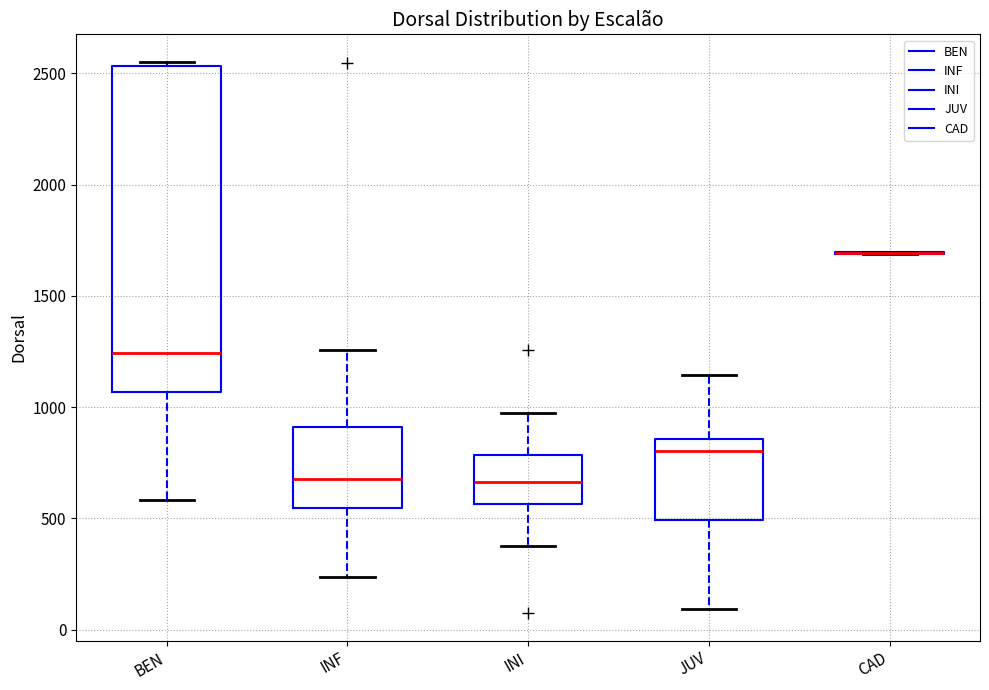

Where does the lower whisker of the box for BEN end on the y-axis? The values are not printed on the chart, so give them approximately, as read against the axis.

600